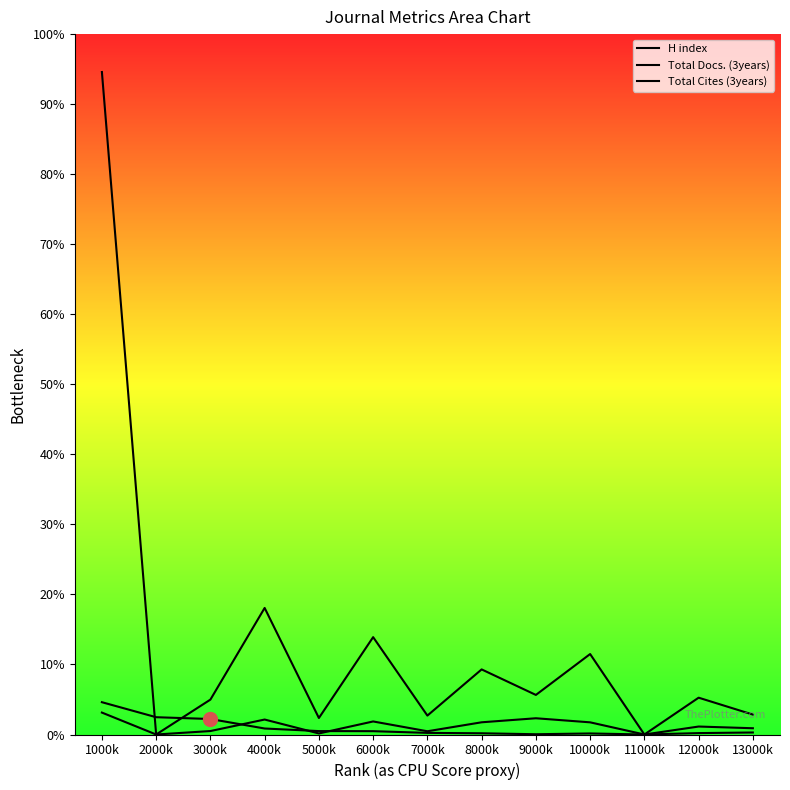

Is the value of Total Cites (3years) at 12000k greater than the value of Total Docs. (3years) at 12000k?

Yes